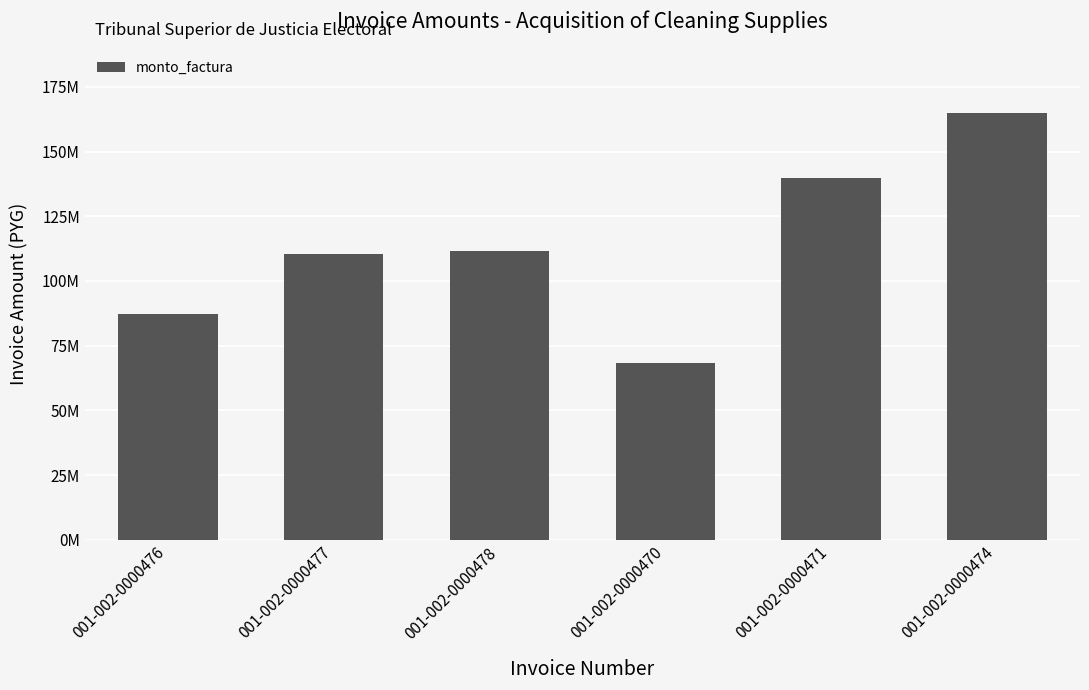

True or false: the data shows 139875500 at 001-002-0000471.

True